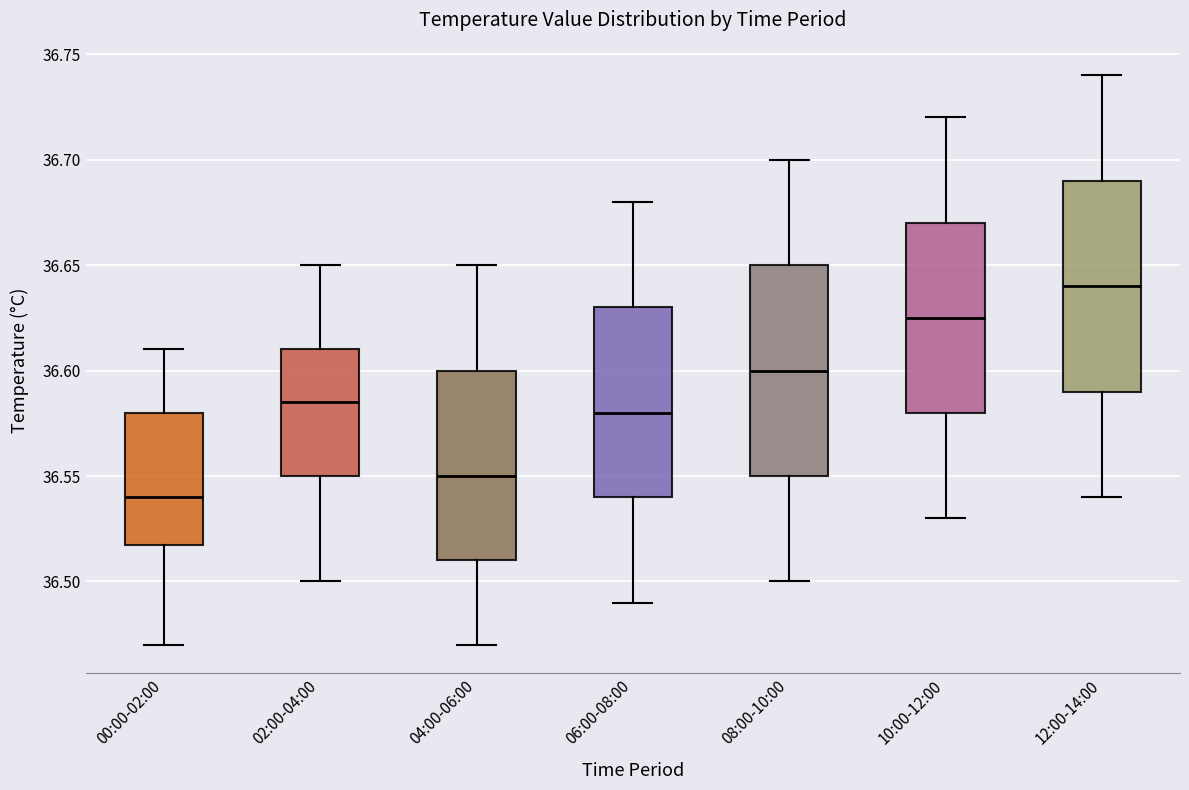

Reading left to right, transcribe this box plot: for each box, give where its median line is, the range the box spans, and where its two whiskers end, as read against the y-axis. The values are not printed on the chart, so give them approximately, as read against the axis.

00:00-02:00: median 36.540, box 36.520 to 36.580, whiskers 36.470 to 36.610
02:00-04:00: median 36.585, box 36.550 to 36.610, whiskers 36.500 to 36.650
04:00-06:00: median 36.550, box 36.510 to 36.600, whiskers 36.470 to 36.650
06:00-08:00: median 36.580, box 36.540 to 36.630, whiskers 36.490 to 36.680
08:00-10:00: median 36.600, box 36.550 to 36.650, whiskers 36.500 to 36.700
10:00-12:00: median 36.625, box 36.580 to 36.670, whiskers 36.530 to 36.720
12:00-14:00: median 36.640, box 36.590 to 36.690, whiskers 36.540 to 36.740